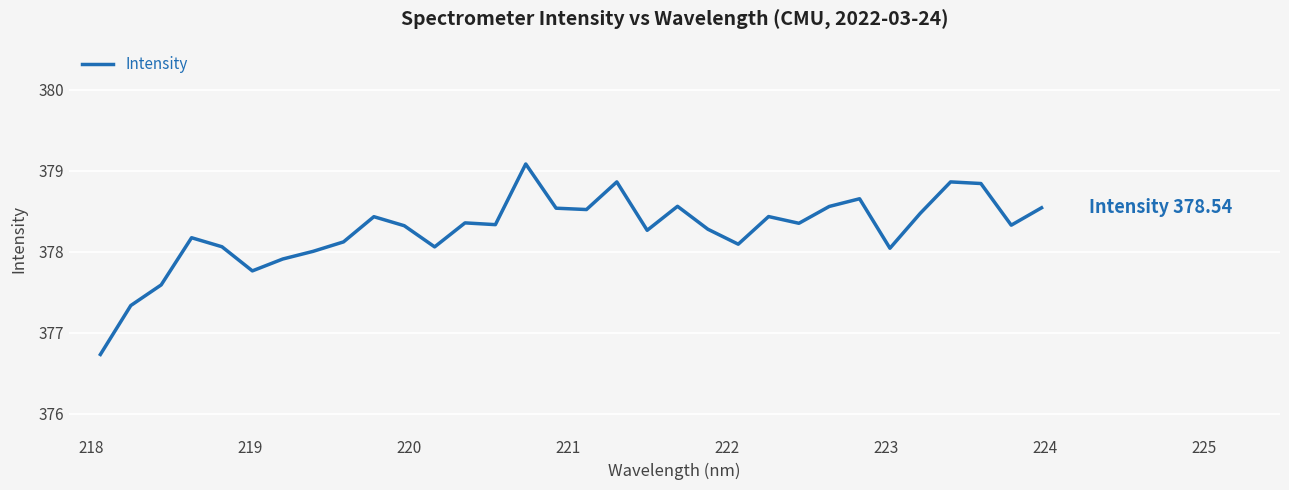

What is the difference between the maximum and minimum values?

2.4